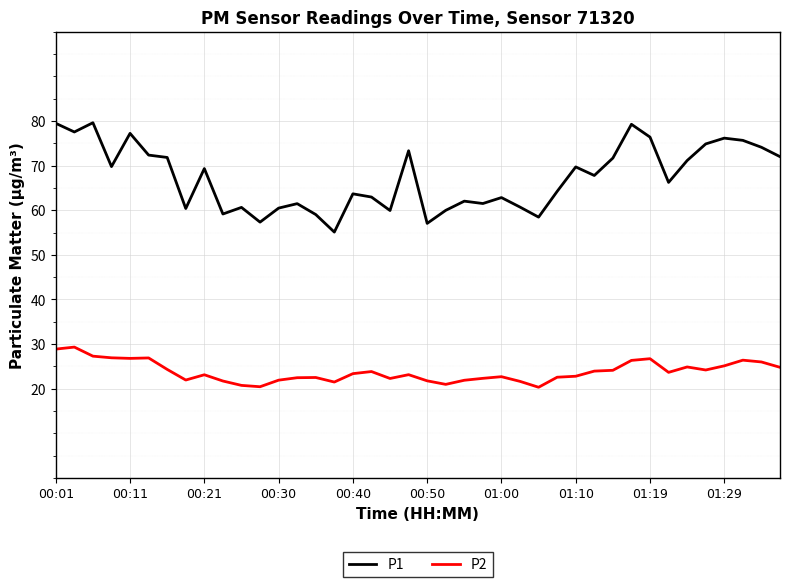

Rank the series by their average value, from lowest to highest.

P2, P1